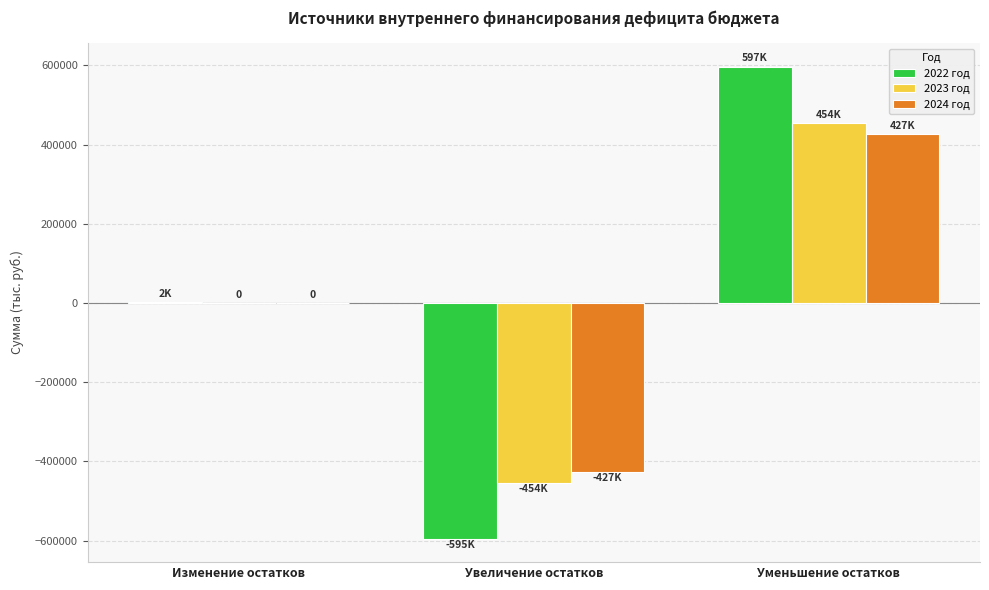

How many categories are shown in the chart?

3